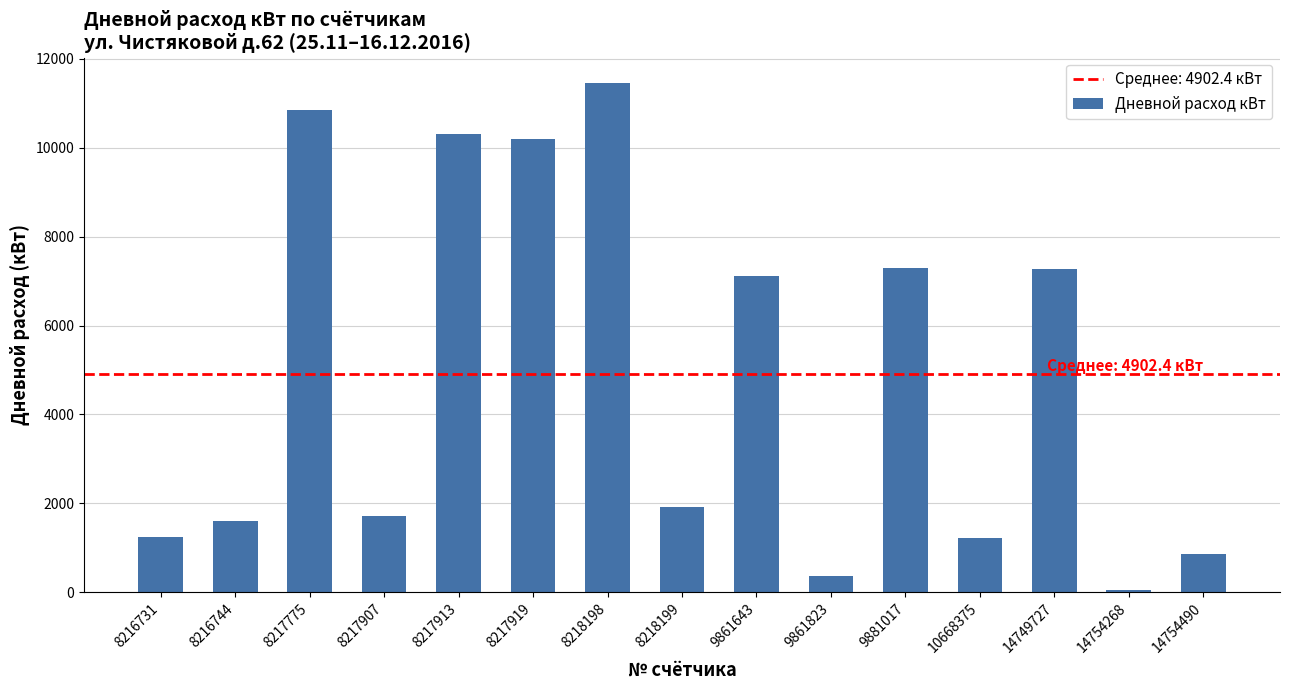

What is the sum of the values at 8217775 and 14749727?

18143